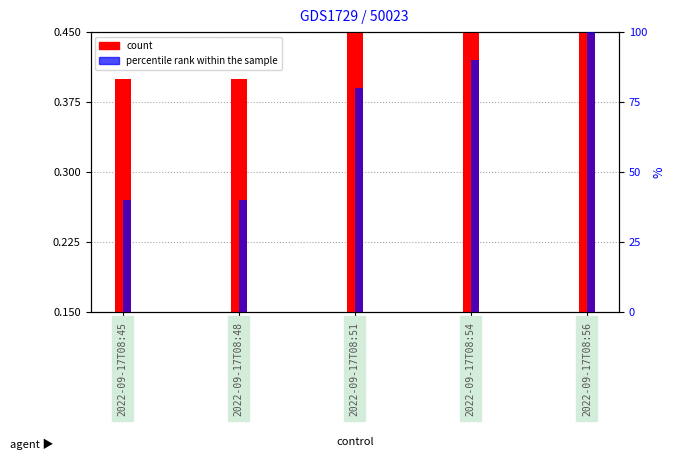

The percentile rank within the sample series shows 90.0 at 2022-09-17T08:54. True or false?

True